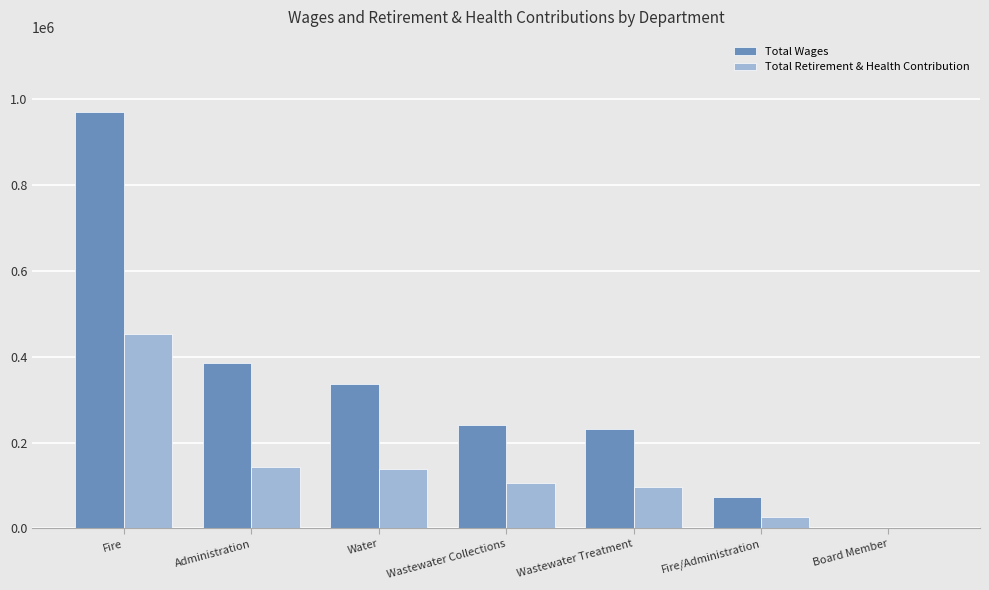

At which label does Total Retirement & Health Contribution first exceed 105134?

Fire